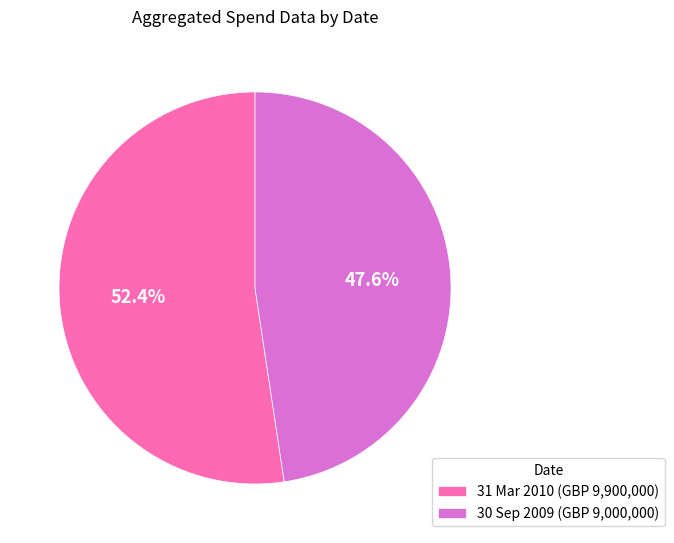

What portion of the pie excludes 30 Sep 2009?

52.4%